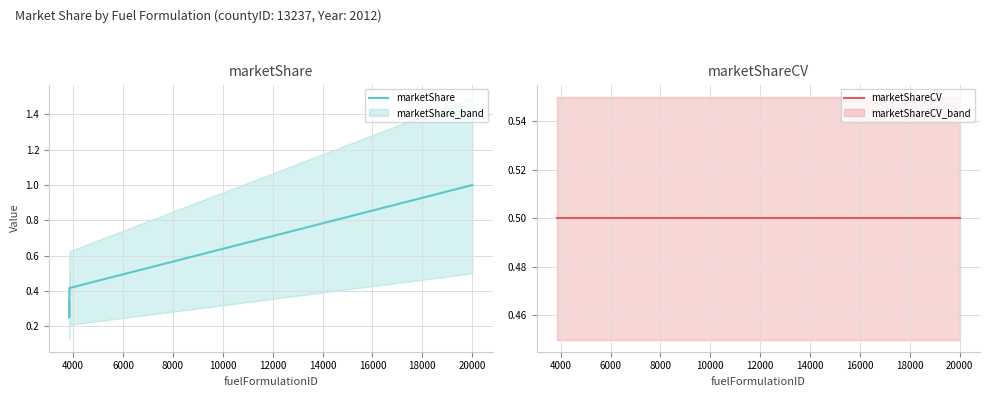

What is the value of the marketShareCV point at the 1st from the left?

0.5